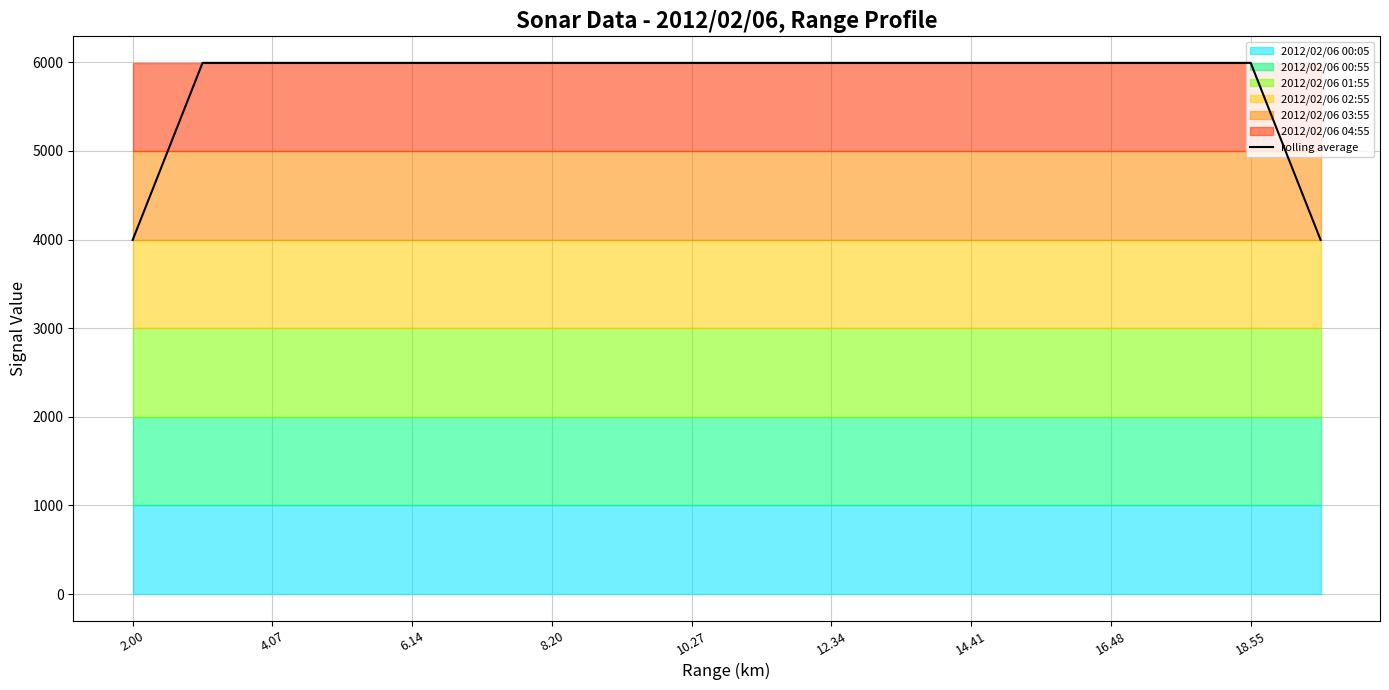

The value of rolling average at 4.07 is 5994. True or false?

True